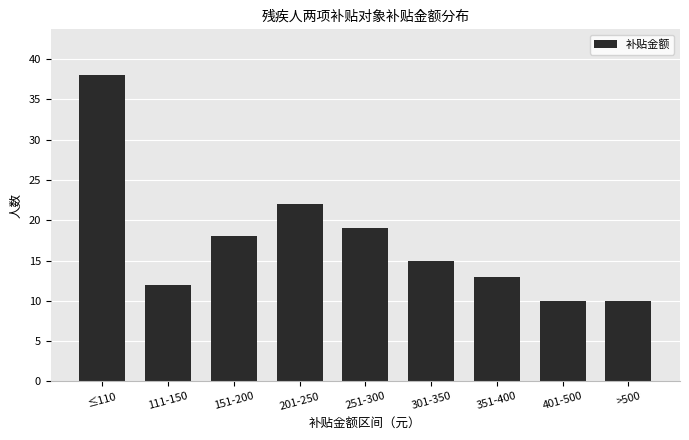

Reading left to right, extract all data points from this chart.

≤110=38	111-150=12	151-200=18	201-250=22	251-300=19	301-350=15	351-400=13	401-500=10	>500=10